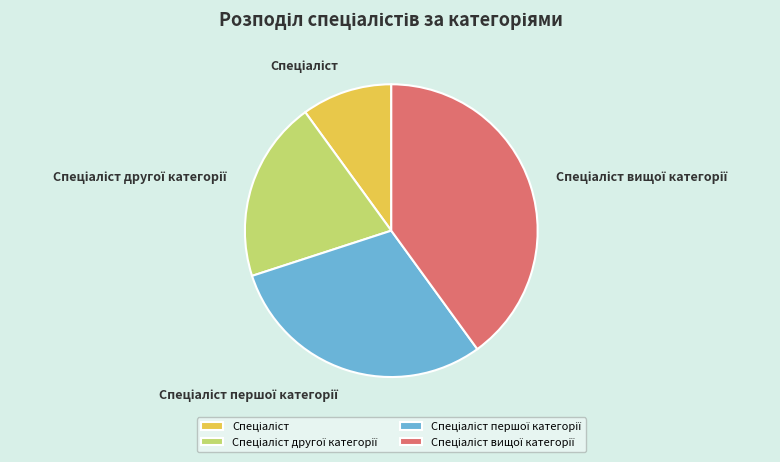

Does any single category account for the majority?

No